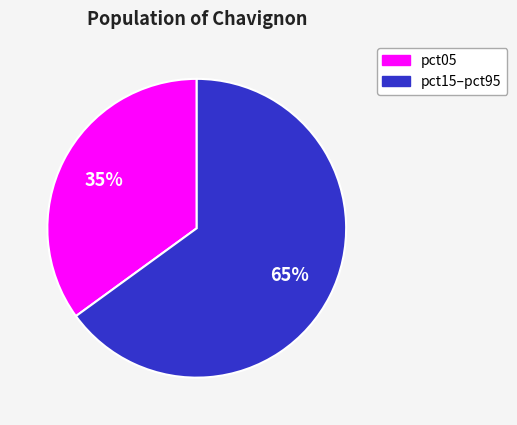

Is there a majority slice in this chart?

Yes